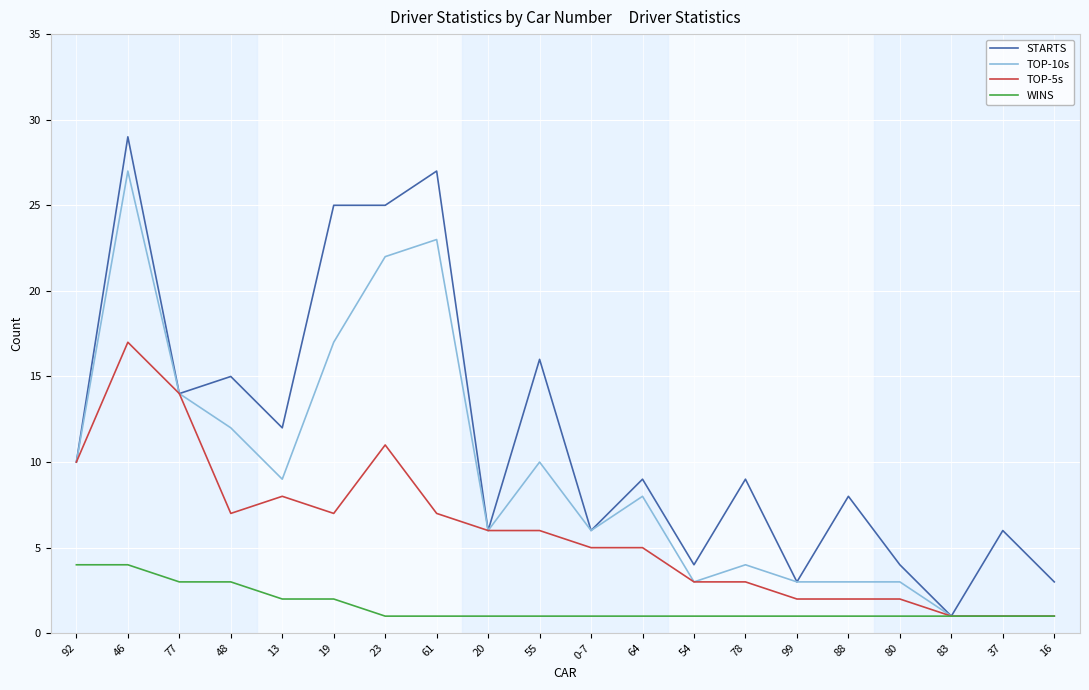

The value of TOP-10s at 0-7 is 10. True or false?

False